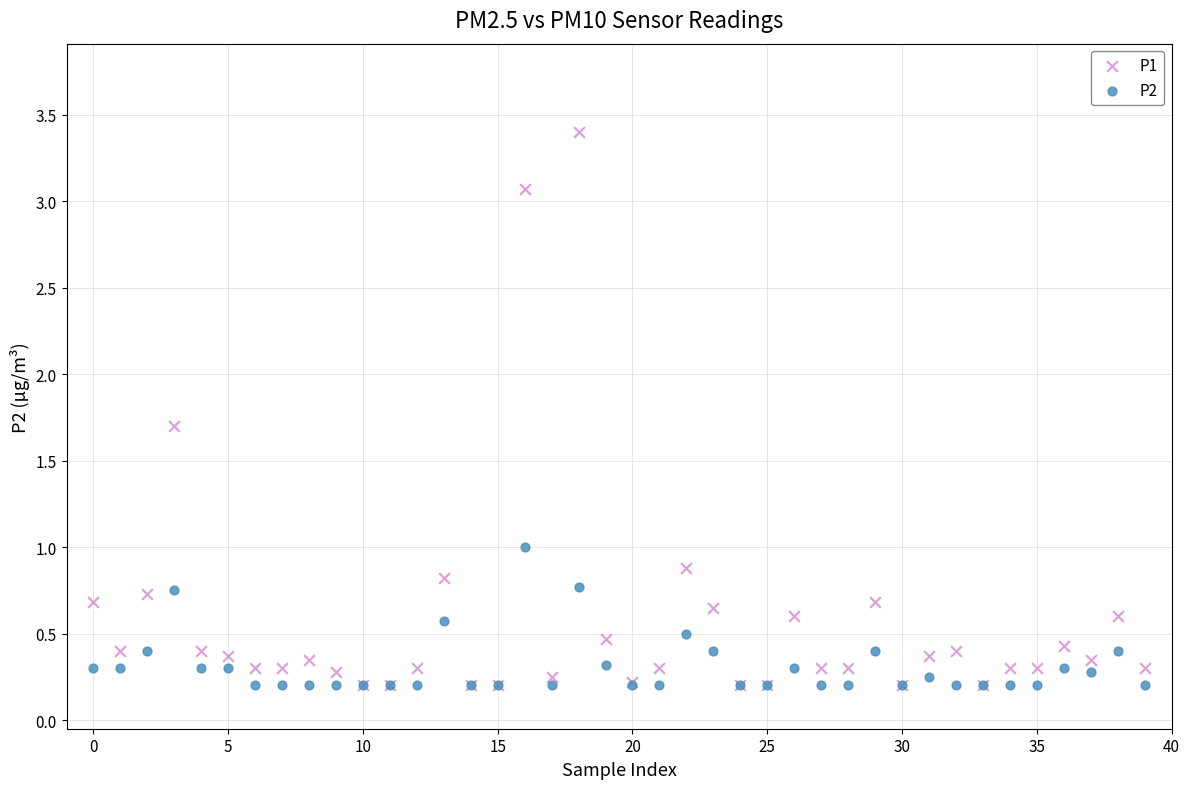

Which series reaches the maximum Y coordinate?

P1